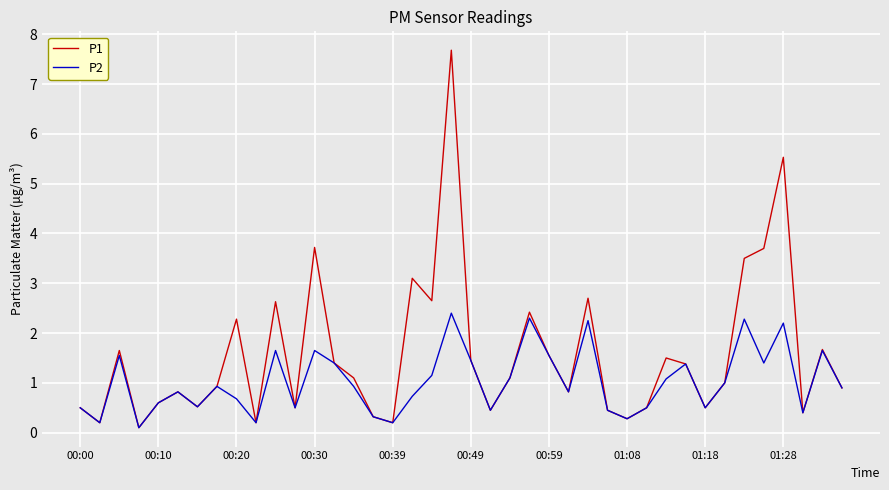

What is the sum of all P2 values?

41.0